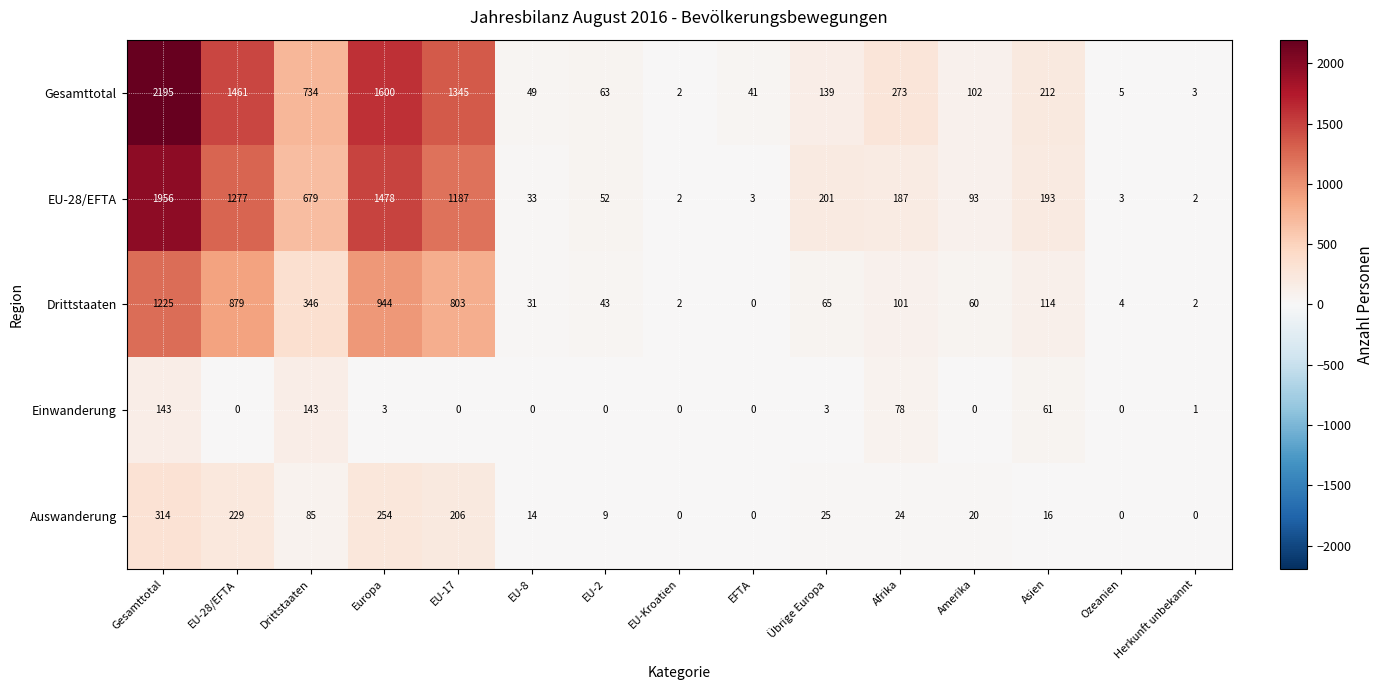

What is the approximate value of Gesamttotal at Asien, to the nearest 50?

200